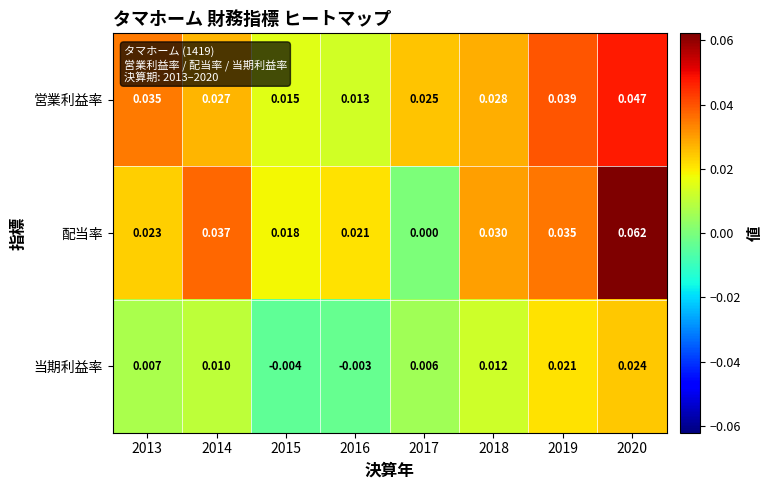

Between 2016 and 2020, which series saw the biggest shift?

配当率